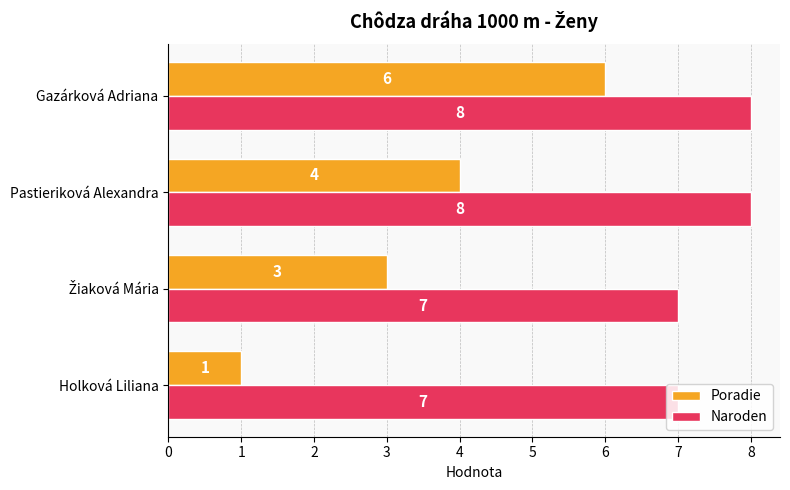

The value of Poradie at Gazárková Adriana is 6. True or false?

True